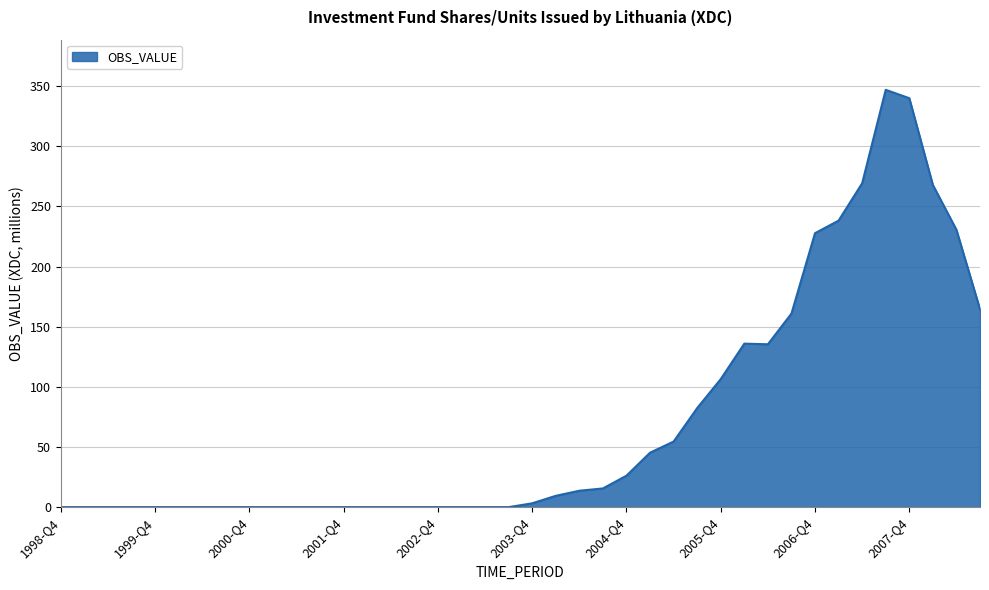

What is the maximum value shown in the chart?

346.9